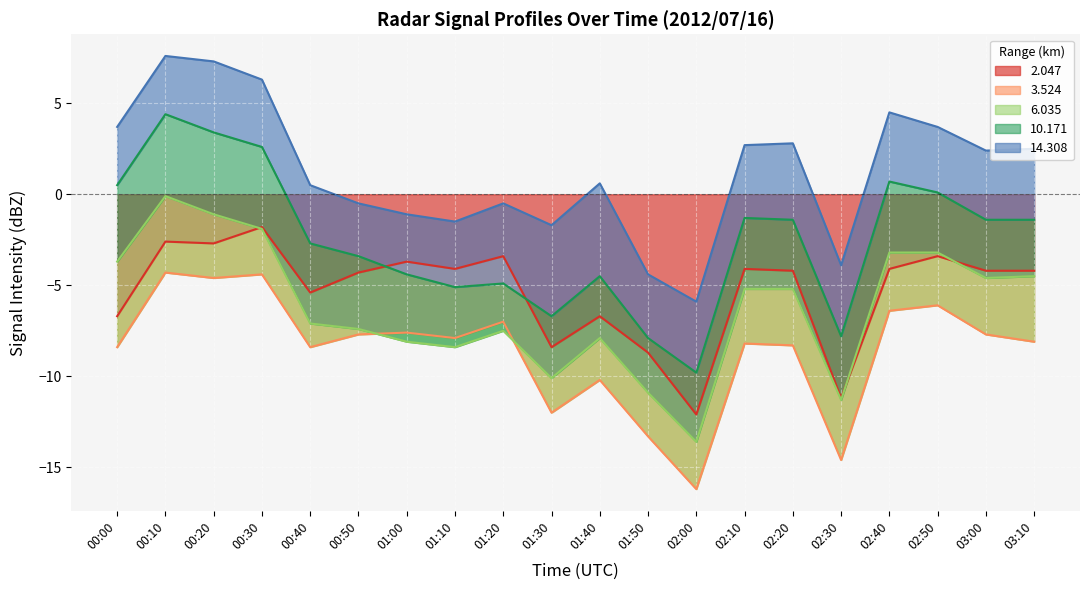

The value of 2.047 at 02:50 is -3.4. True or false?

True